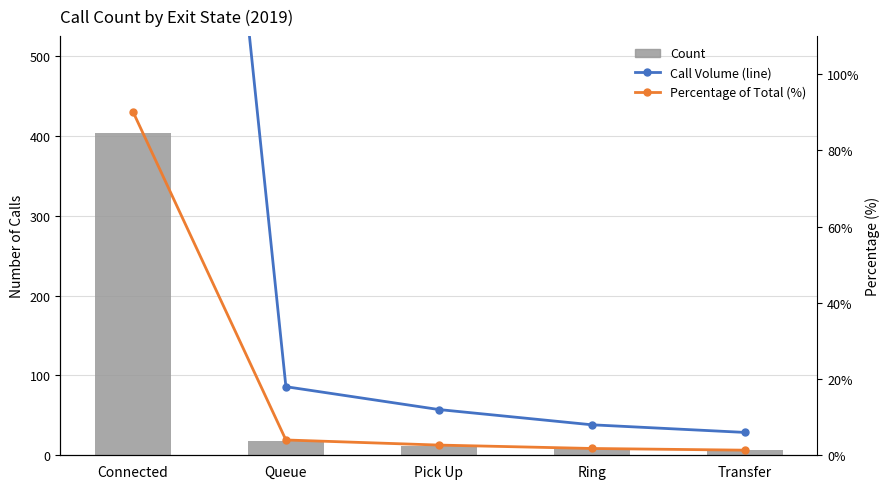

What is the sum of the Count values at Ring and Pick Up?

20.0